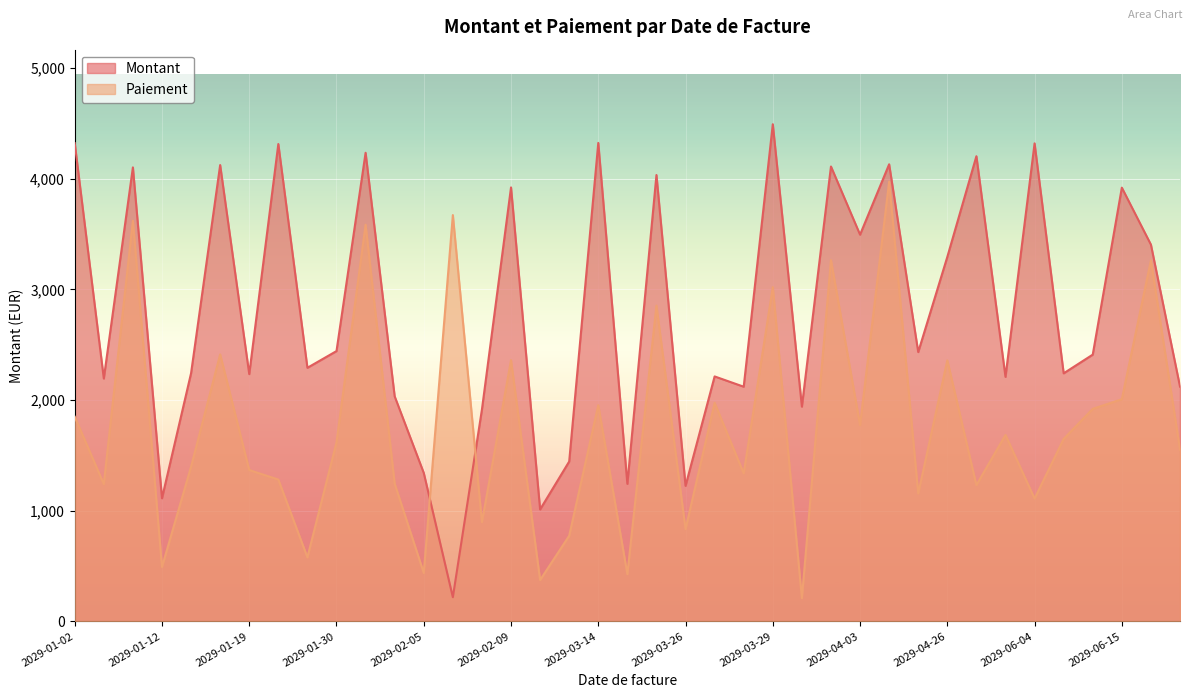

What is the label of the 34th point from the right?

2029-01-18